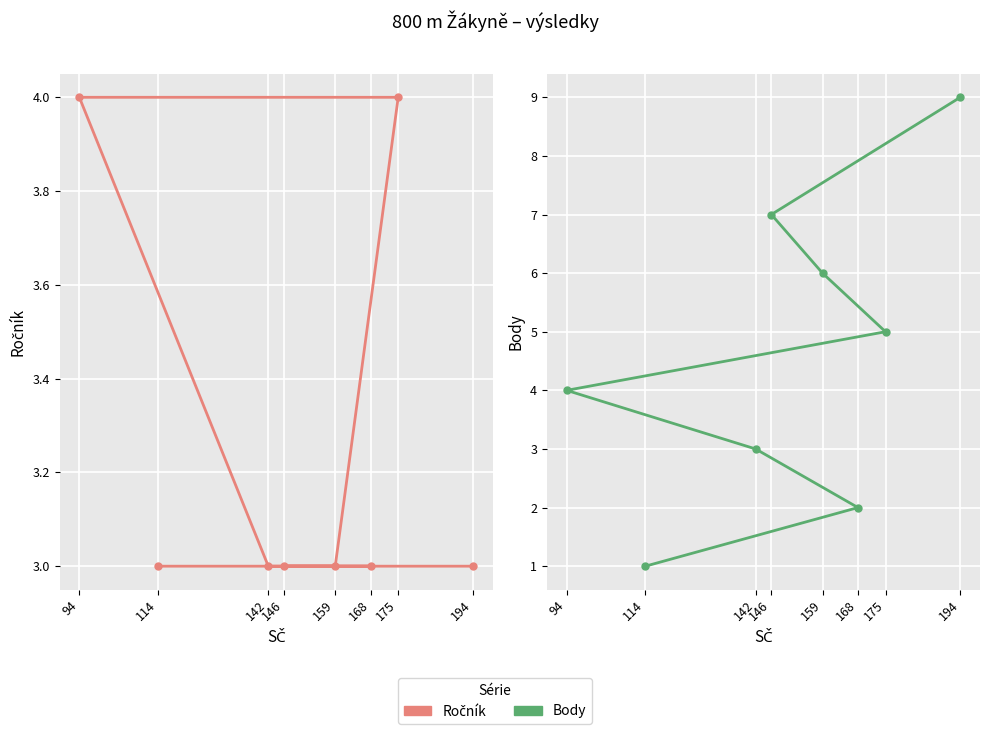

The Body series shows 1 at 114. True or false?

True